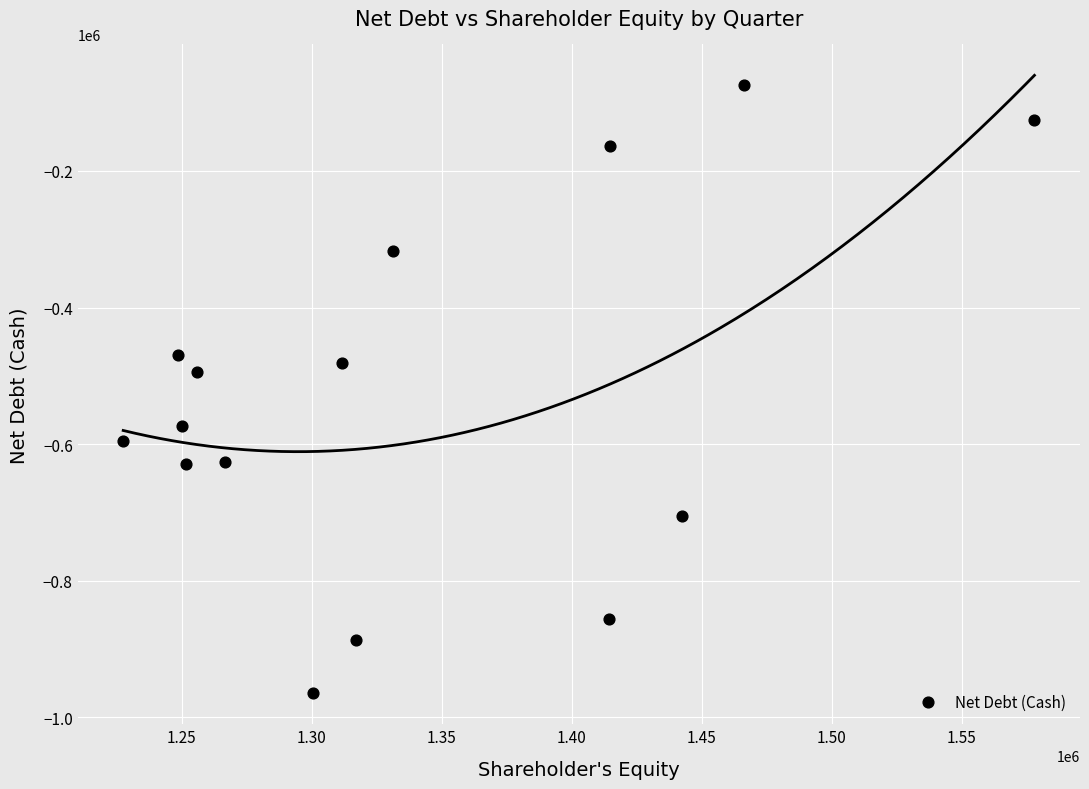

What is the range of Y values (max minus min)?

891025.0